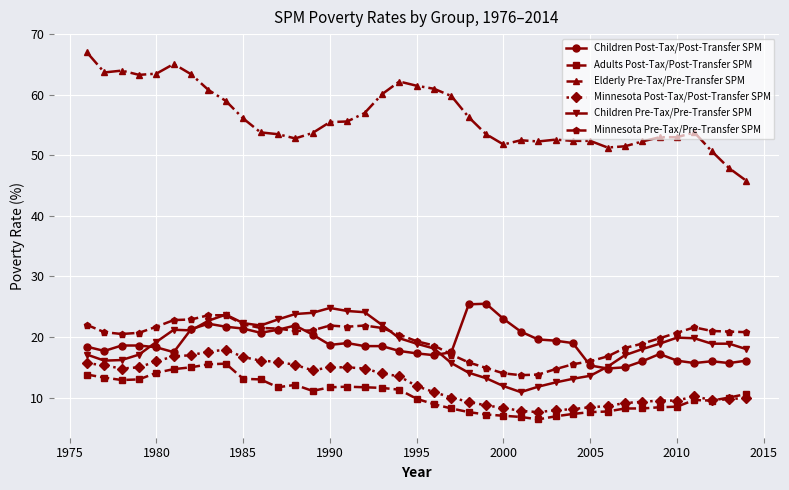

How many lines are shown in the chart?

6